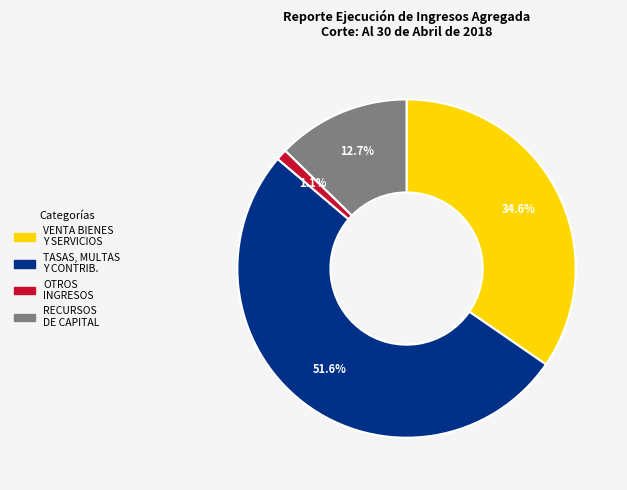

Is there any slice that represents more than half of the pie?

Yes